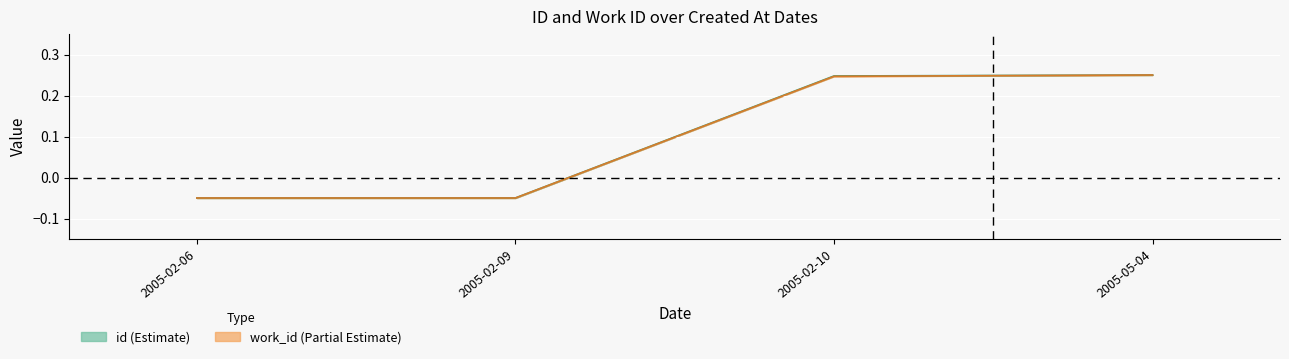

At which category is the sum across all series the highest?

2005-05-04